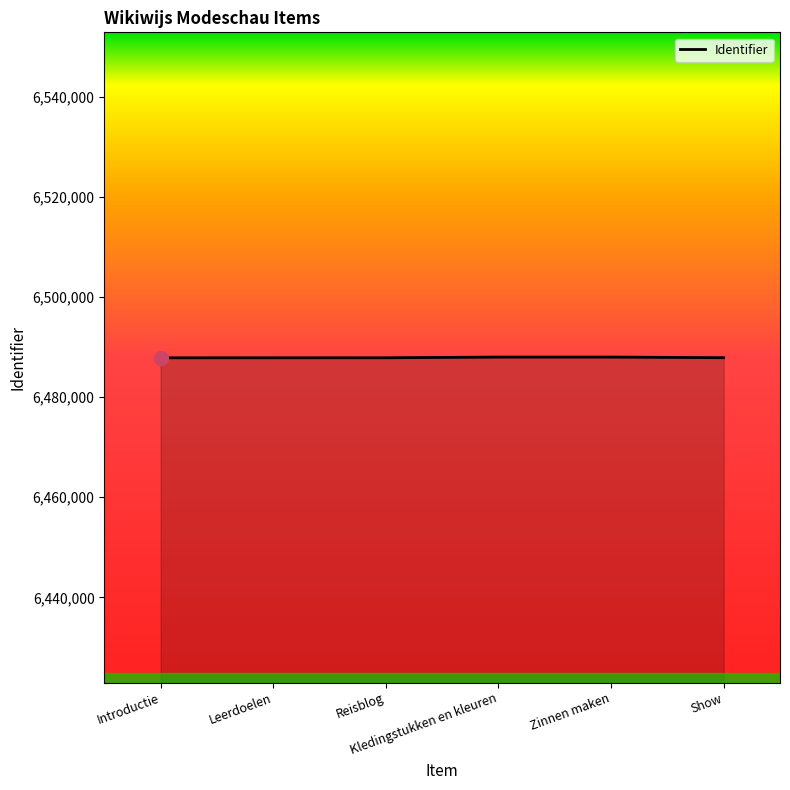

What is the greatest value displayed?

6487999